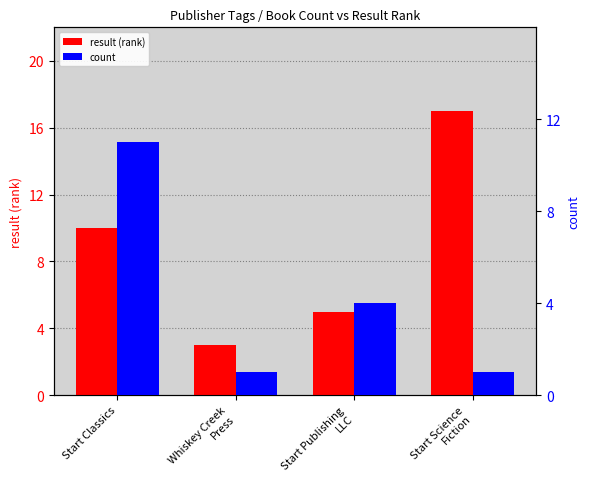

What value does the result (rank) series have at Whiskey Creek
Press?

3